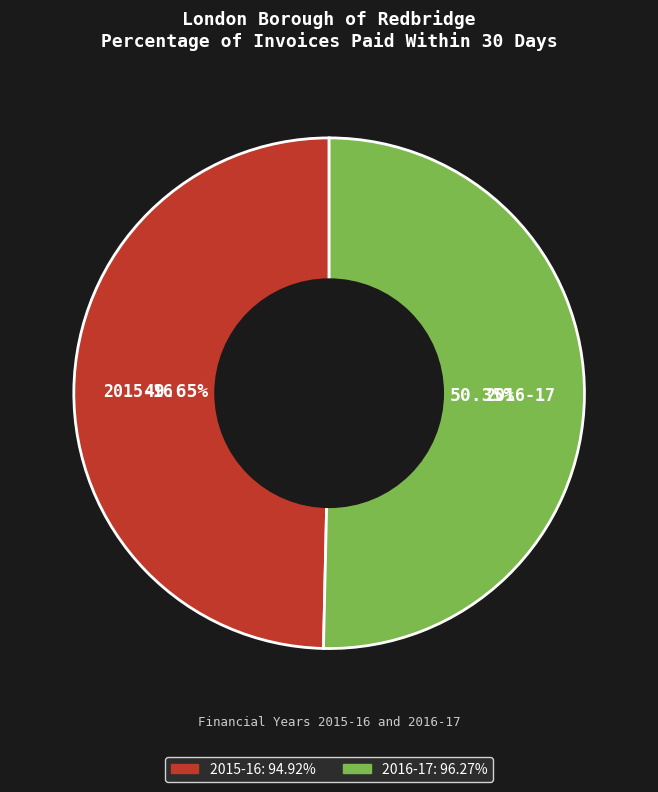

The 2015-16 slice represents 50% of the pie. True or false?

True